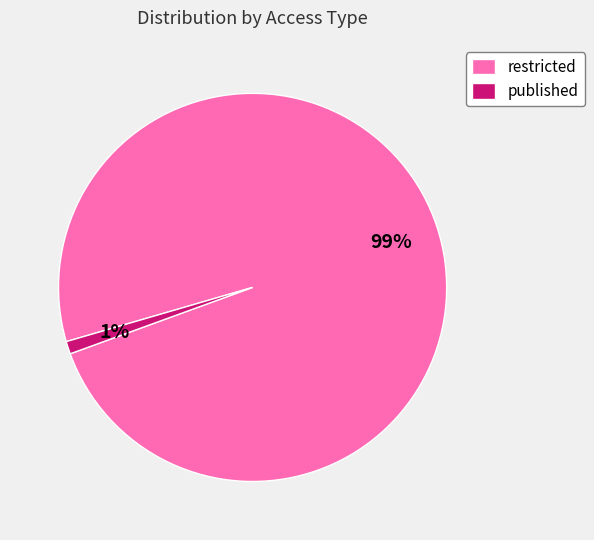

To the nearest percent, what is the difference between the largest and smallest slice percentages?

98%